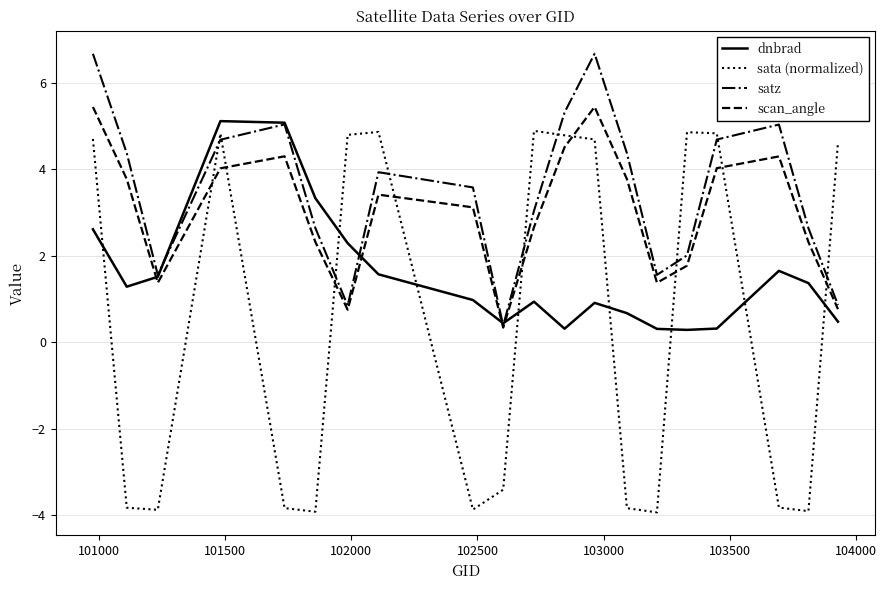

What is the highest value of the sata (normalized) series?

4.9